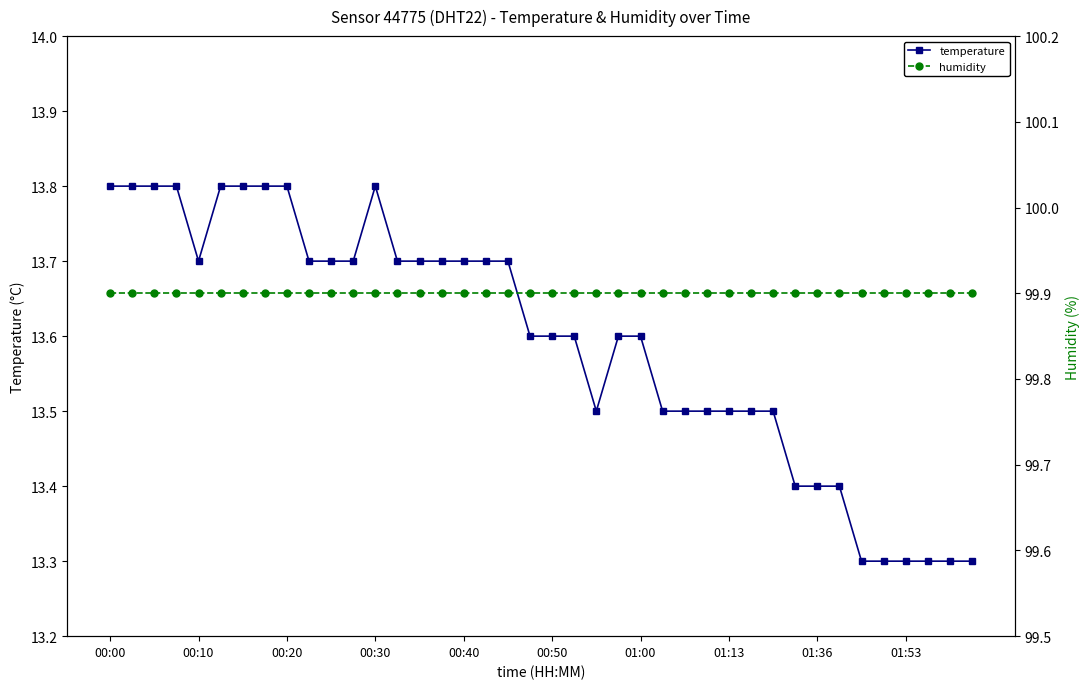

Rank the series by their maximum value, from lowest to highest.

temperature, humidity